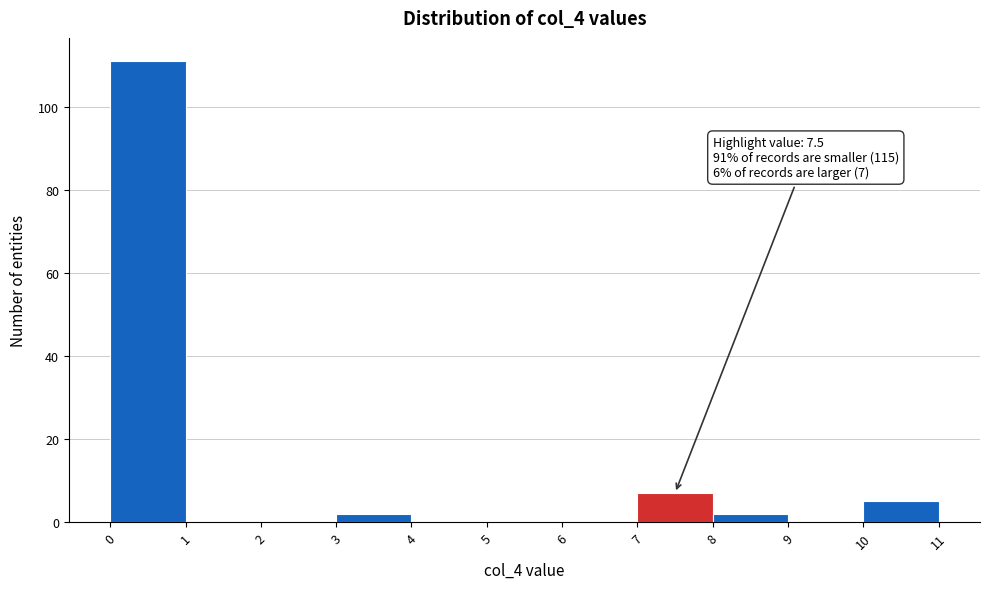

Which range on the x-axis has the tallest bar?

0 to 1